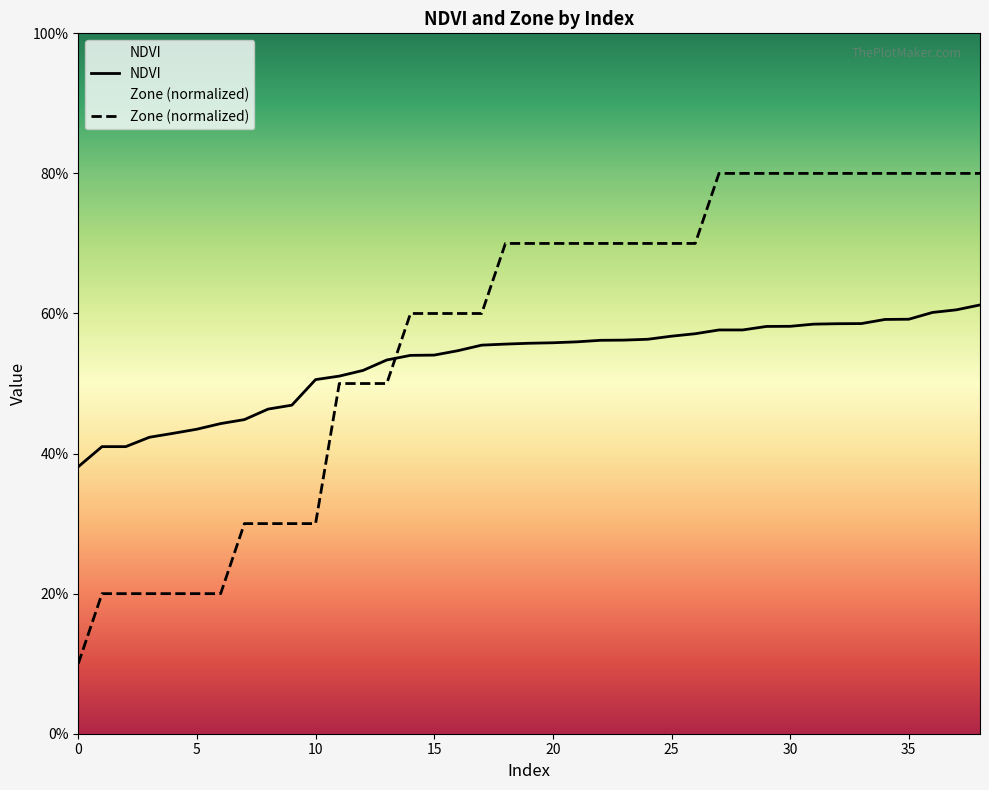

What position from the right is 32?

8